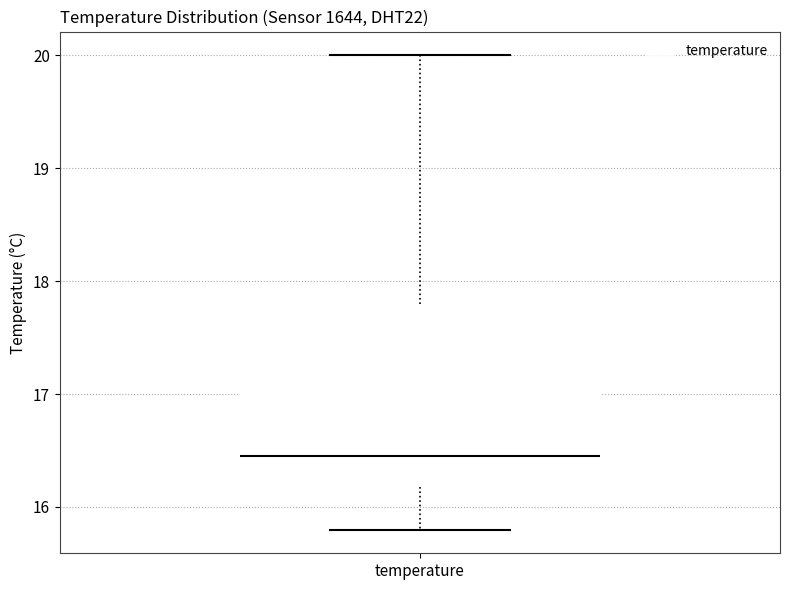

Where does the median line of the box for temperature sit on the y-axis? The values are not printed on the chart, so give them approximately, as read against the axis.

16.5